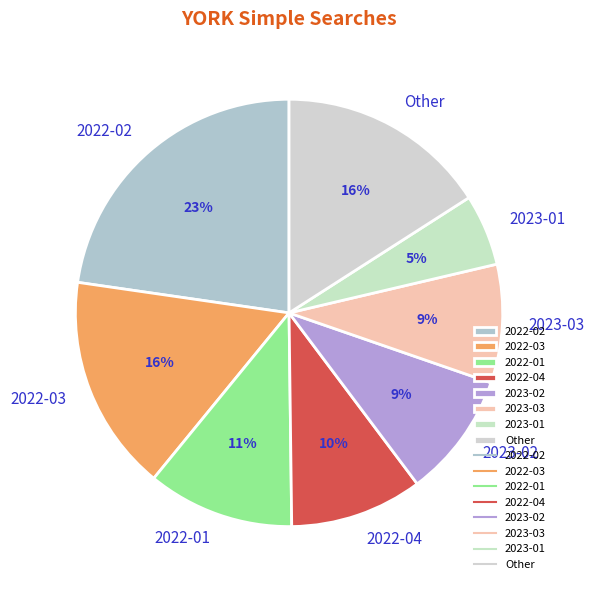

Does 2022-01 account for over 50% of the chart?

No